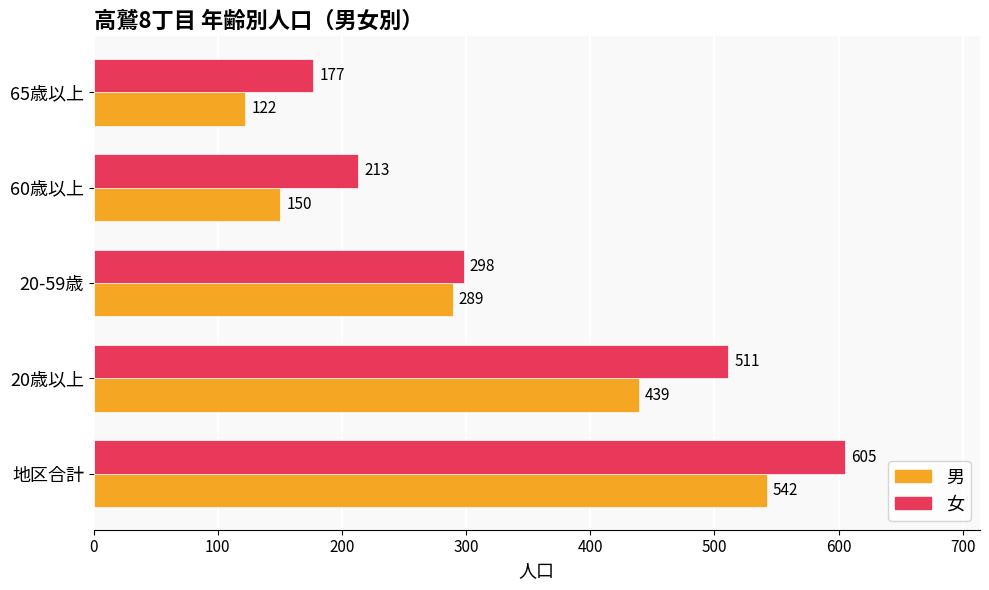

List the labels in order of 男 value, smallest first.

65歳以上, 60歳以上, 20-59歳, 20歳以上, 地区合計